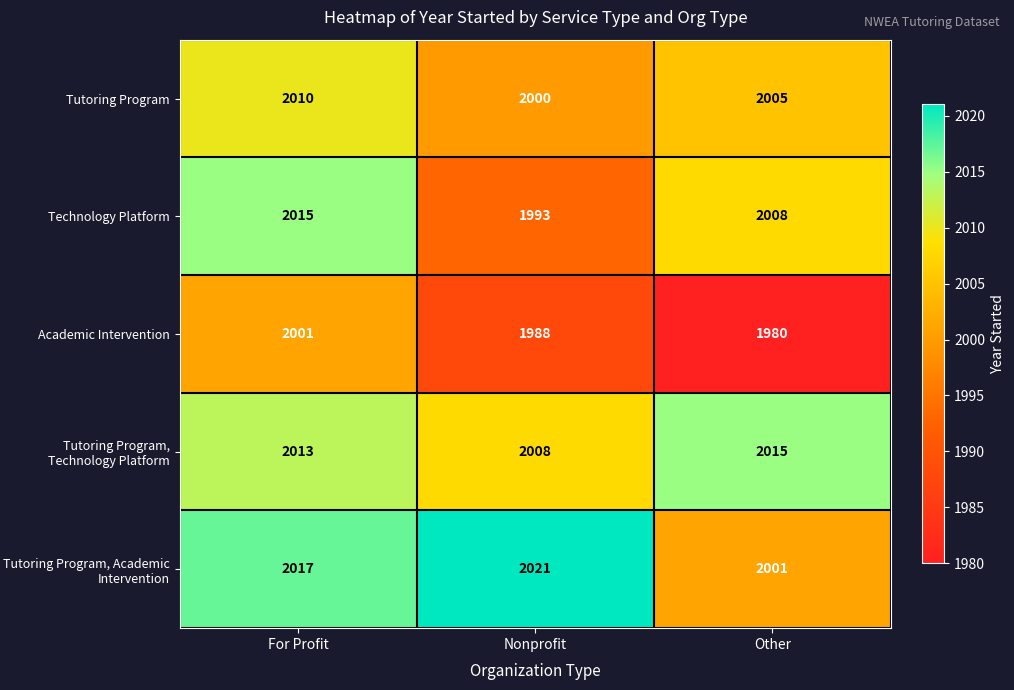

How many series are shown in this chart?

5